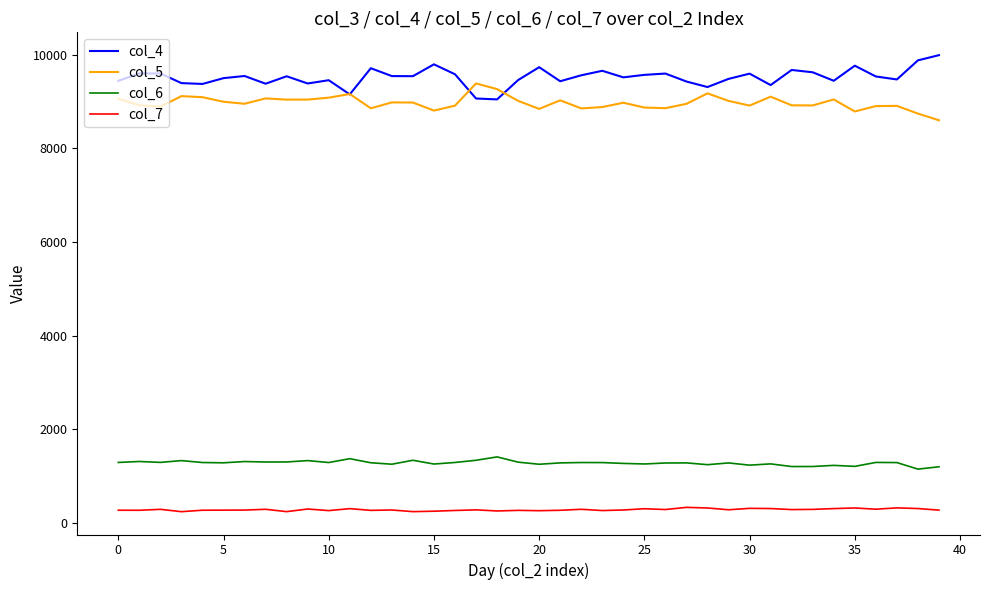

What is the sum of all col_7 values?

11243